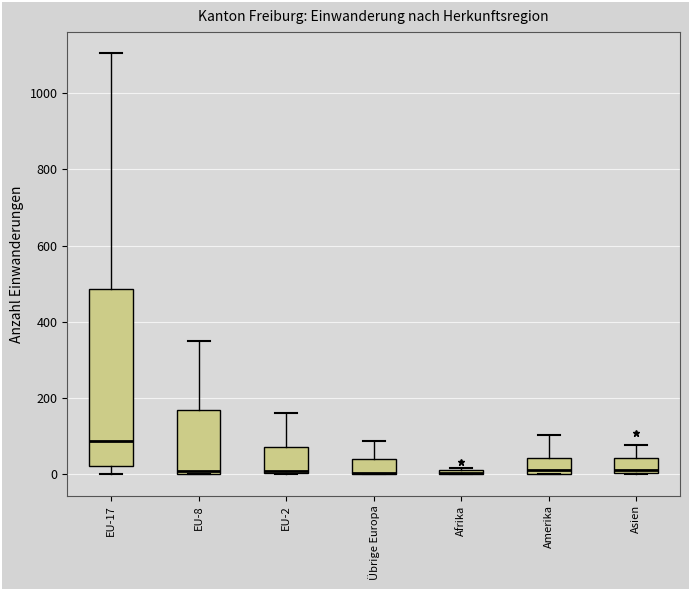

Comparing the boxes themselves (not the whiskers), which one is the tallest?

EU-17